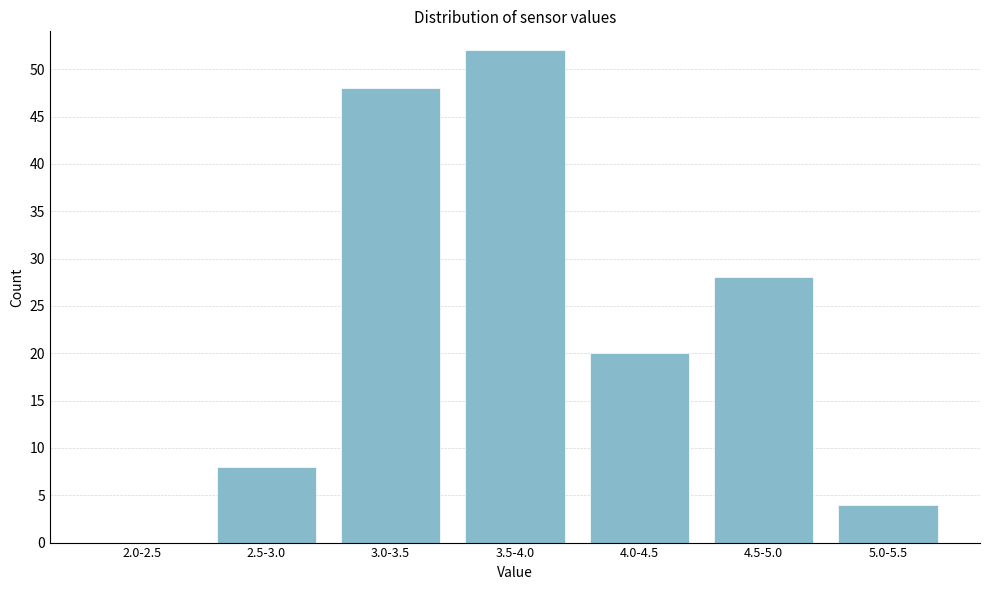

Reading left to right, list all the values displayed in this chart.

2.0-2.5=0	2.5-3.0=8	3.0-3.5=48	3.5-4.0=52	4.0-4.5=20	4.5-5.0=28	5.0-5.5=4